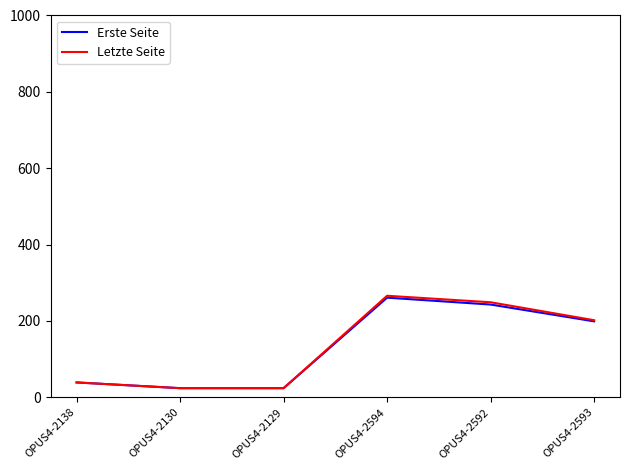

What is the total value across all series at OPUS4-2138?

78